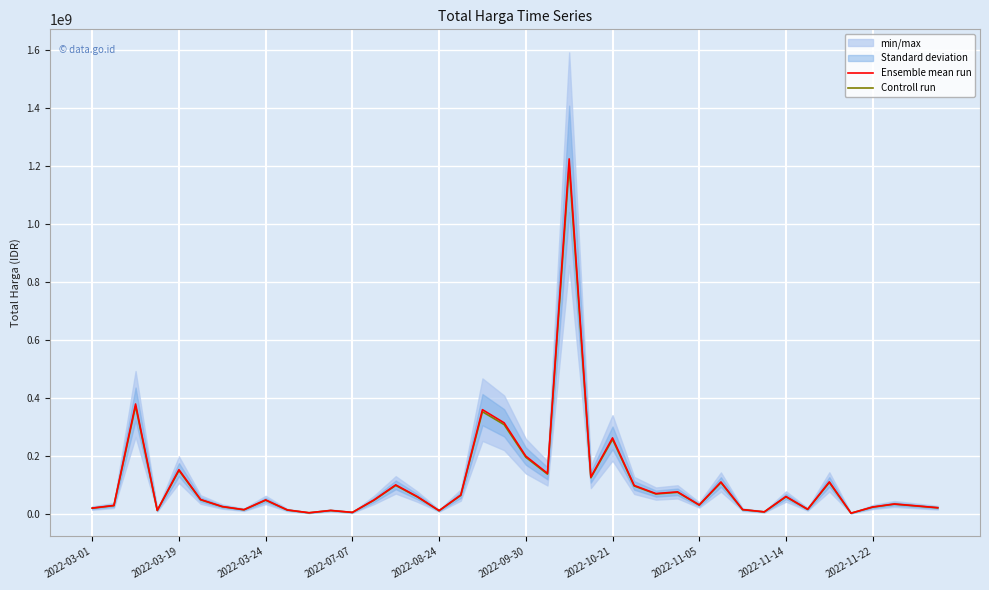

What is the highest value of the Ensemble mean run series?

1224682000.0